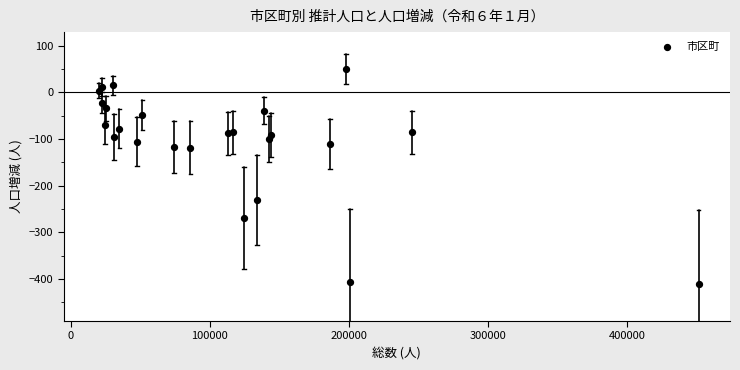

What Y value in the scatter plot is closest to -180?

-231